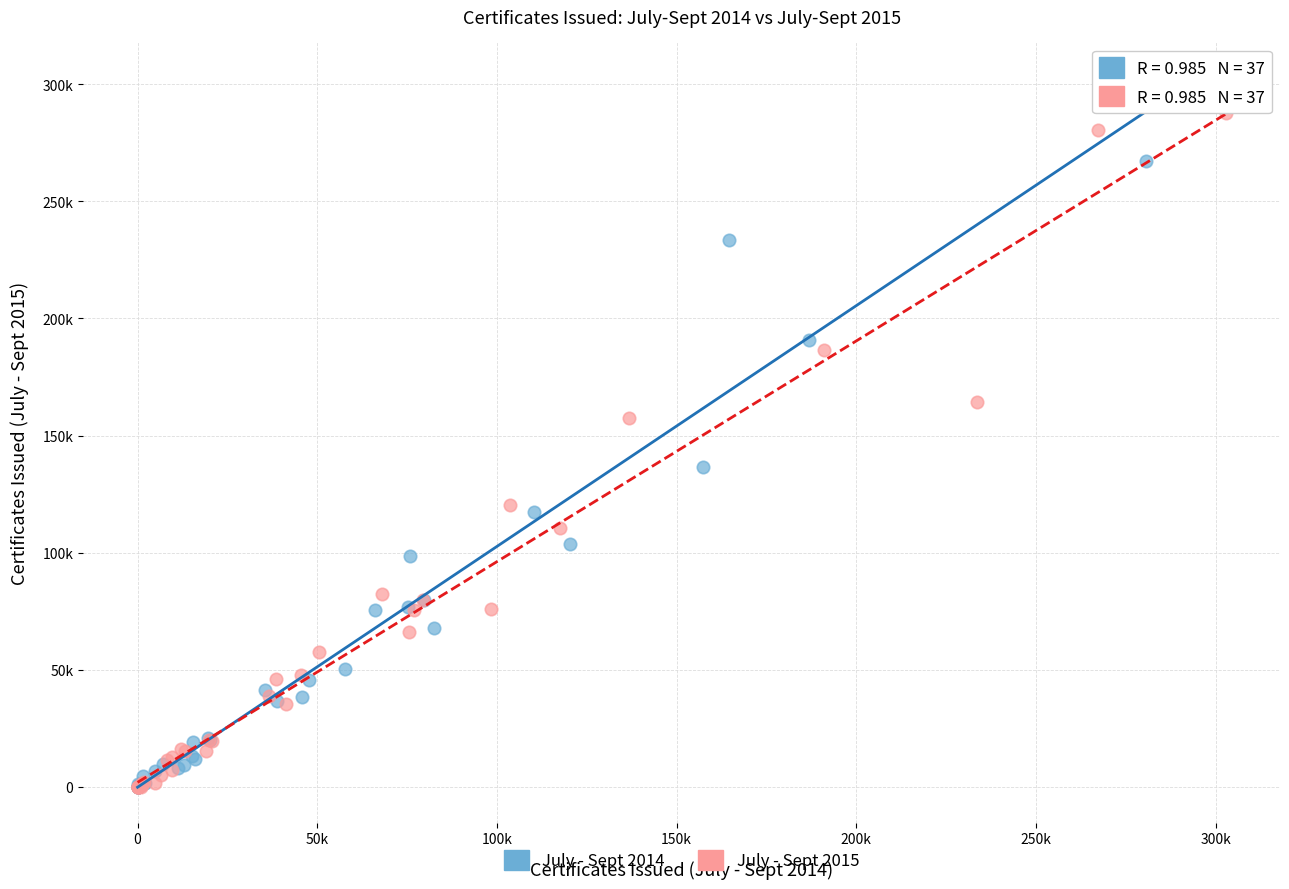

What are all the series names shown in the legend?

July - Sept 2014, July - Sept 2015